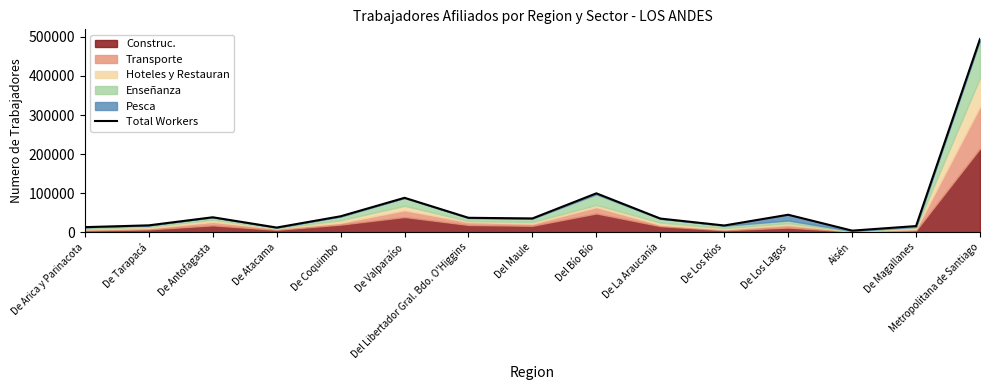

What is the value of the 7th point from the left?

36872